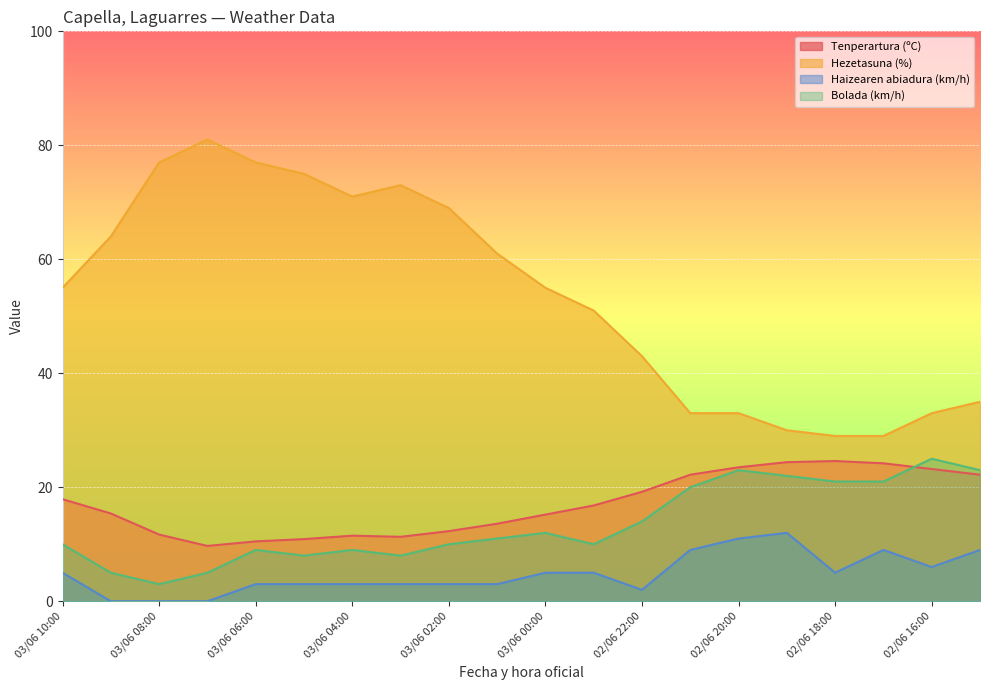

At which label does Tenperartura (ºC) reach its peak?

02/06 18:00